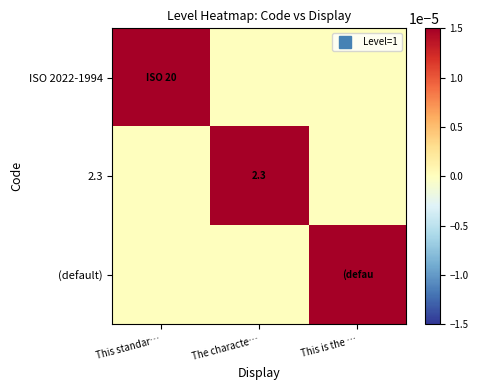

List the labels in order of (default) value, smallest first.

This standar…, The characte…, This is the …